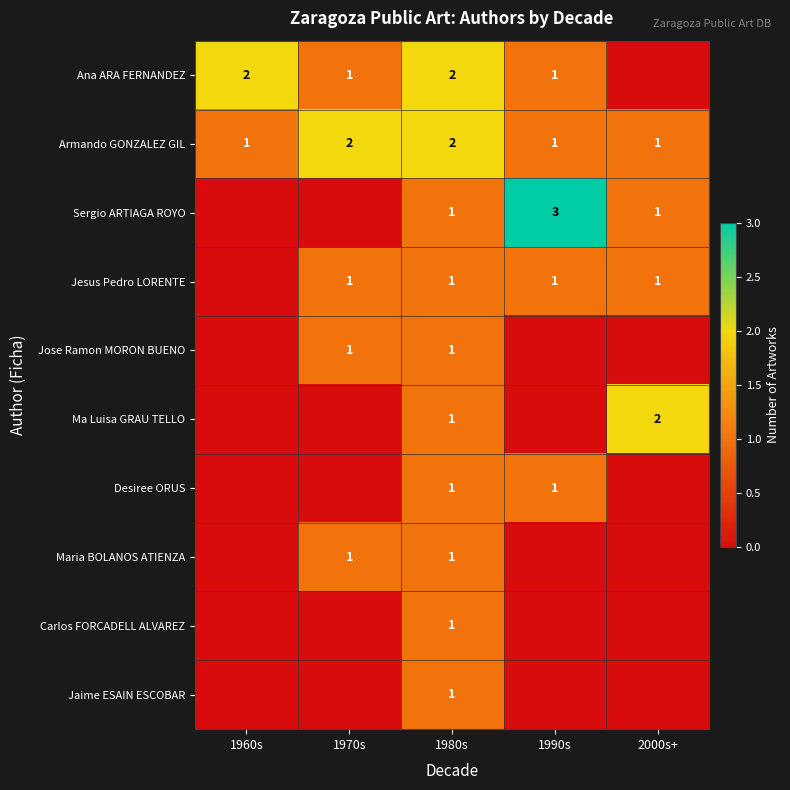

The Jesus Pedro LORENTE series shows 1 at 1990s. True or false?

True